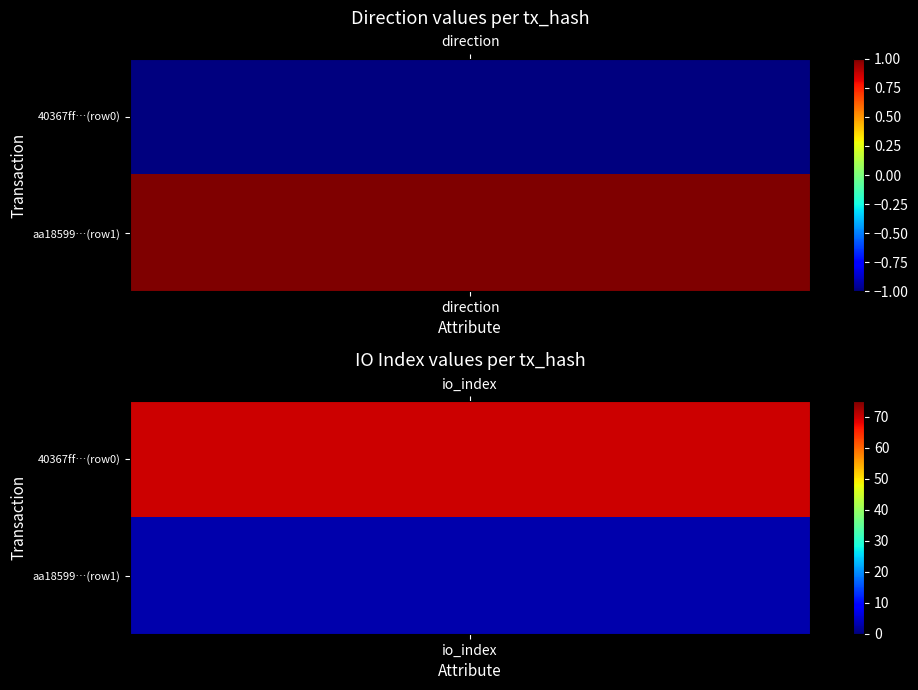

What is the minimum value for aa18599763d42d2cdb39ac838e87c7f617f013b?

1